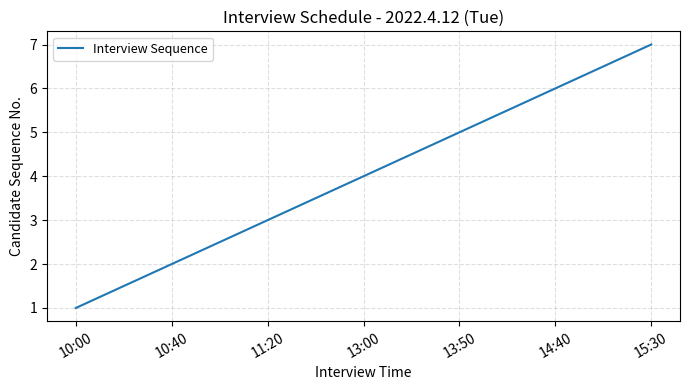

At which category does the chart reach its minimum across all series?

10:00